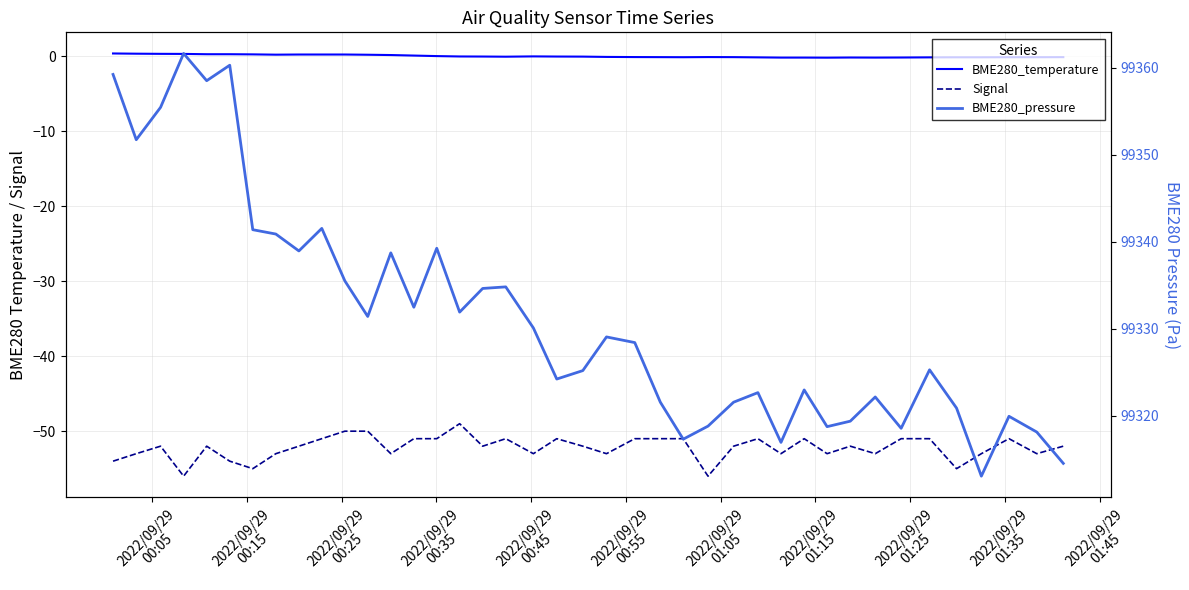

How many interior local peaks does the BME280_temperature series have?

3